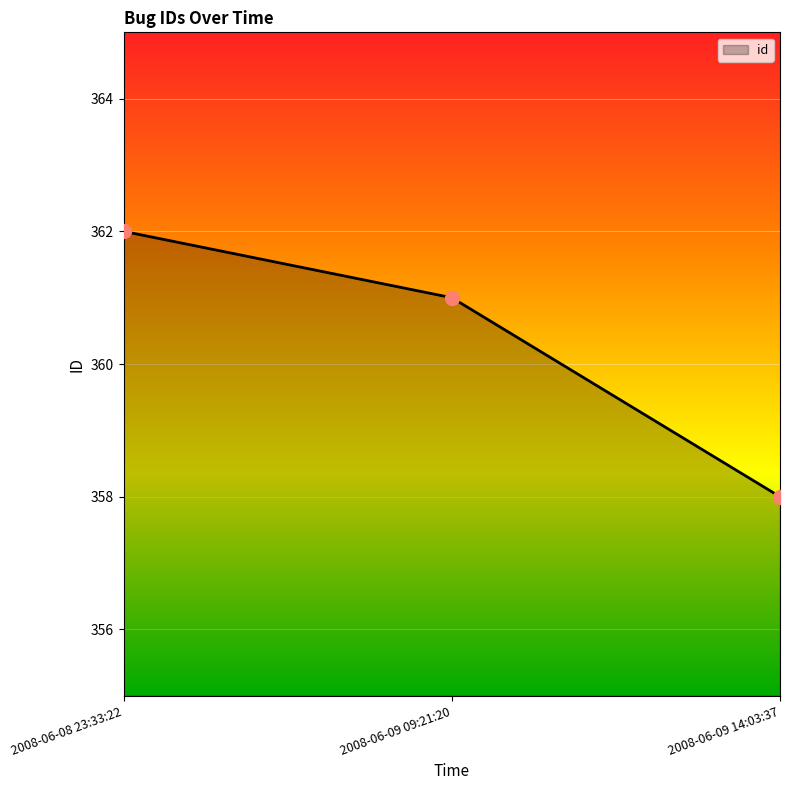

Which has a higher value, 2008-06-09 09:21:20 or 2008-06-08 23:33:22?

2008-06-08 23:33:22